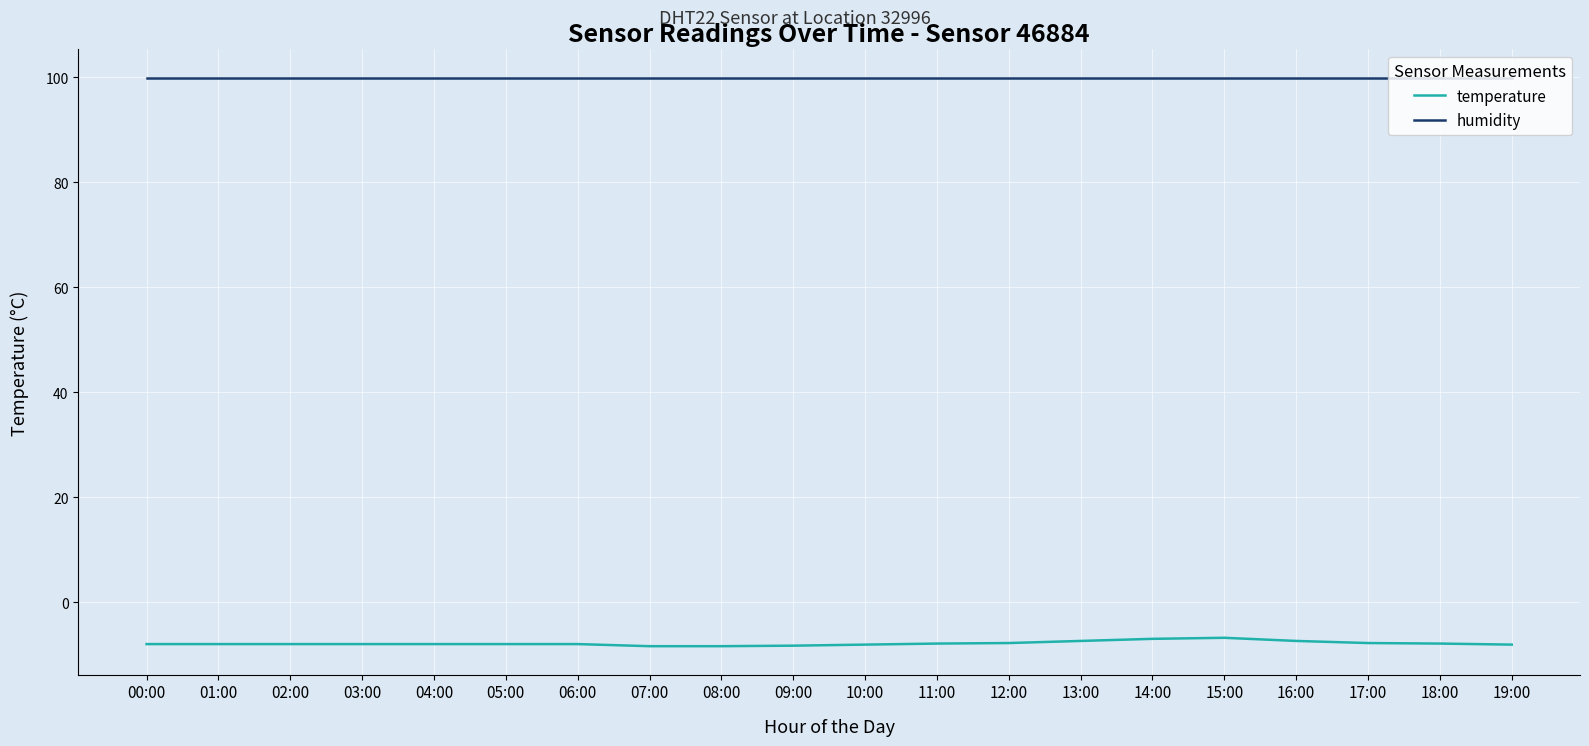

What position from the left is 15:00?

16